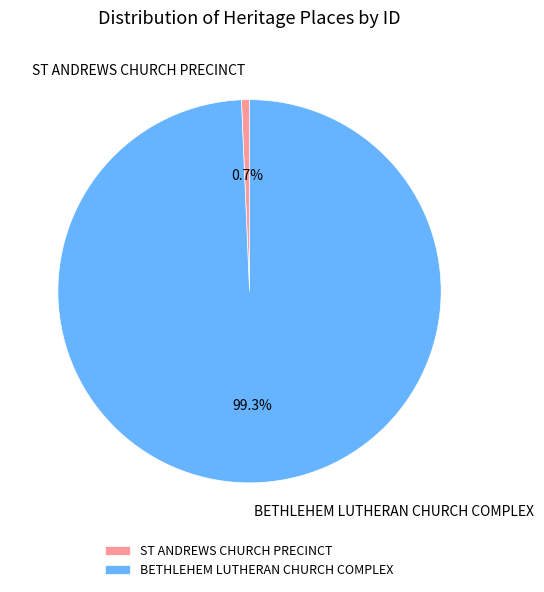

How many segments does this pie chart have?

2